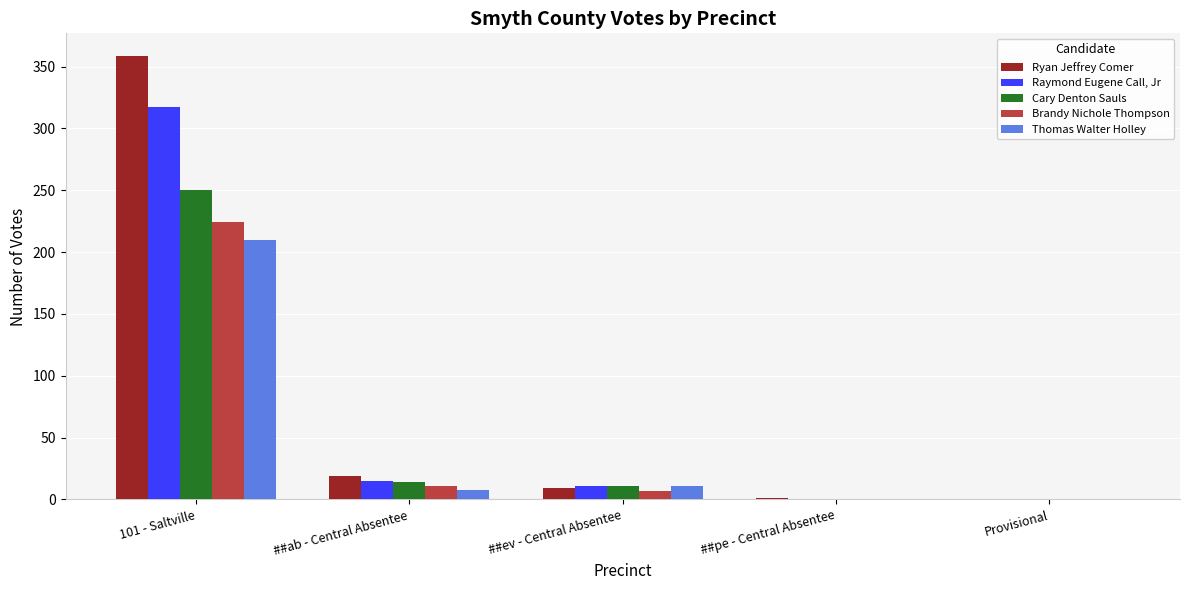

Between 101 - Saltville and ##pe - Central Absentee, which series saw the biggest shift?

Ryan Jeffrey Comer